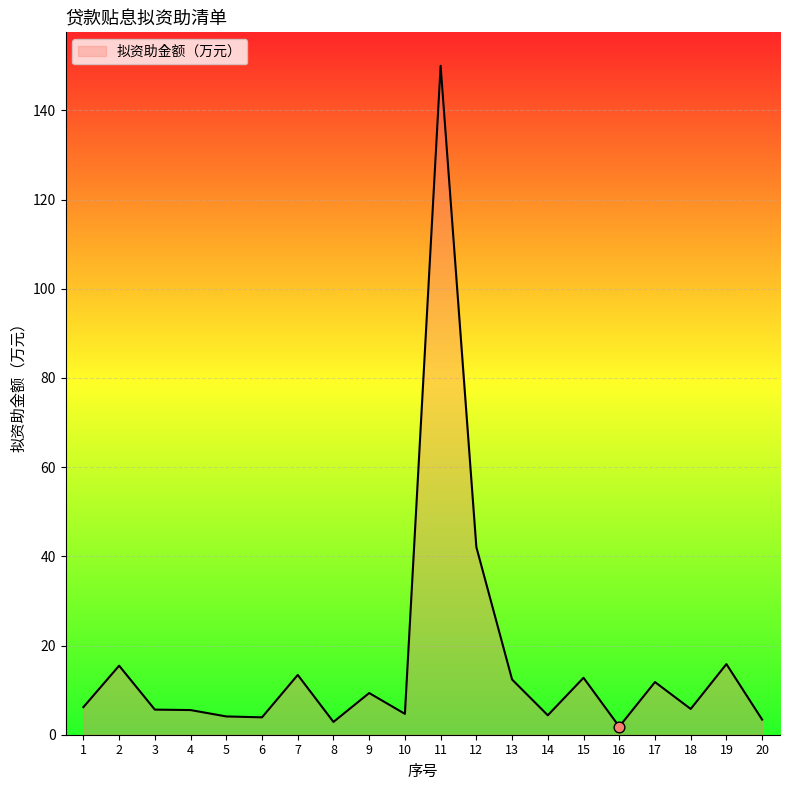

What is the ratio of the value at 5 to the value at 15?

0.3